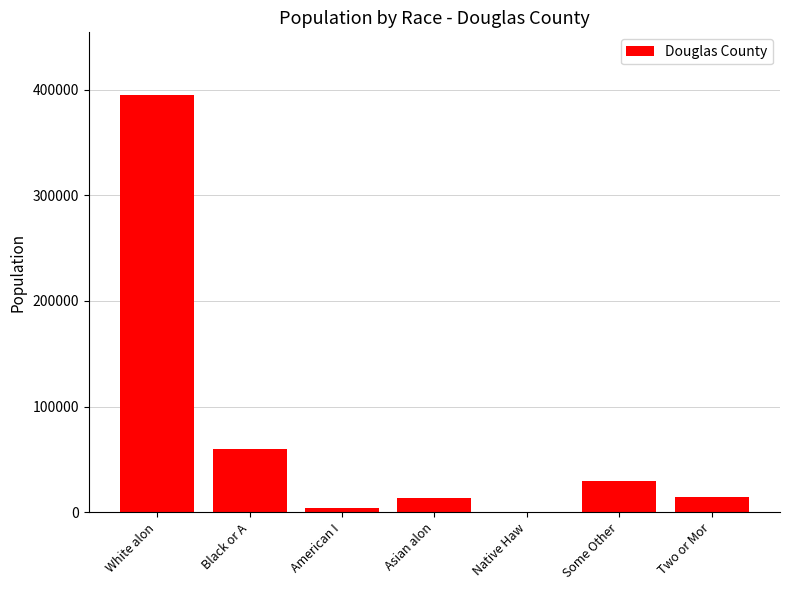

What is the sum of all values?

517110